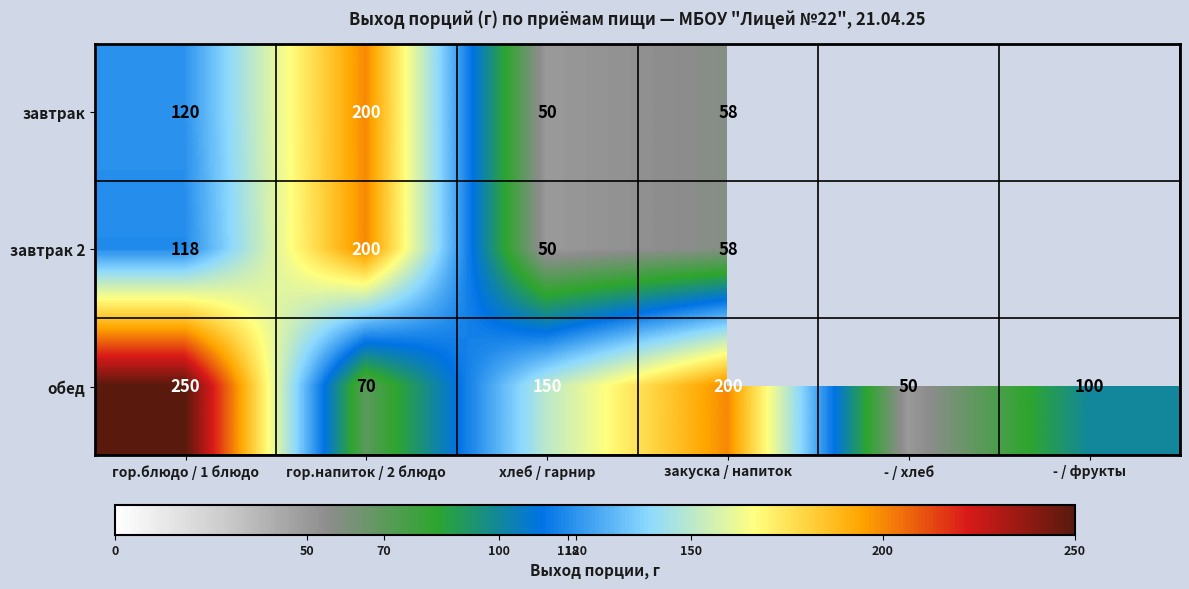

Rank the series at гор.блюдо / 1 блюдо from highest to lowest value.

обед, завтрак, завтрак 2